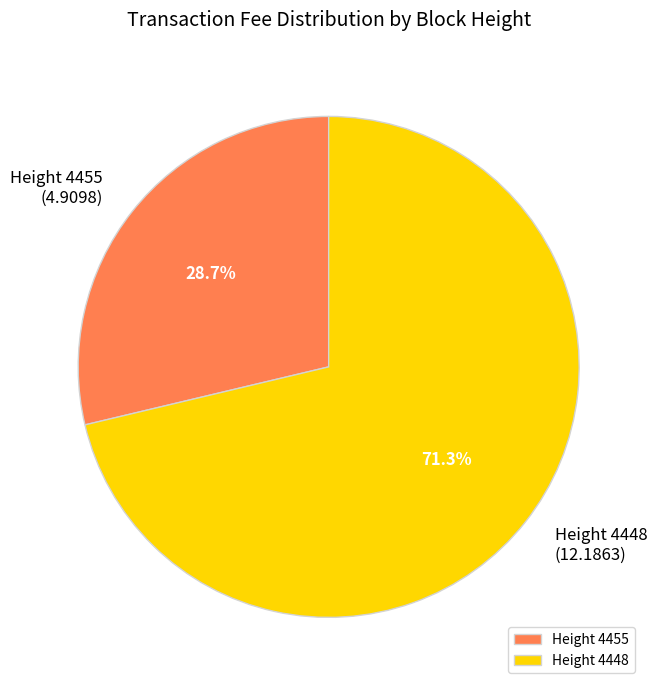

Rank the categories by value from lowest to highest.

Height 4455, Height 4448